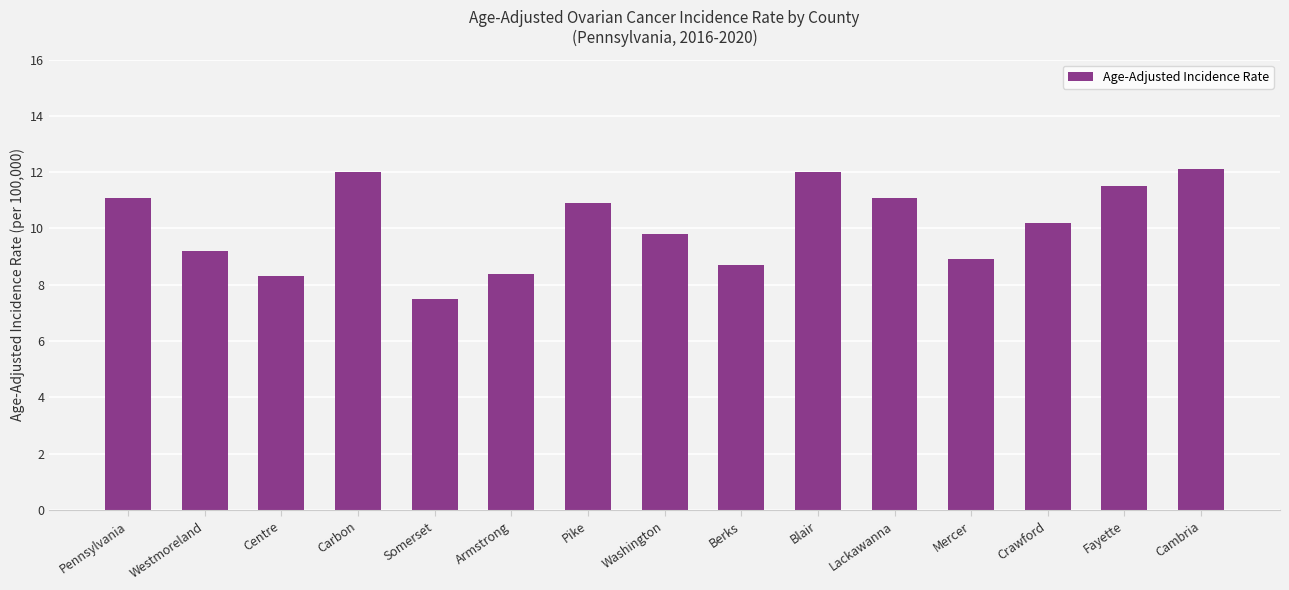

True or false: the data shows 7.5 at Somerset.

True